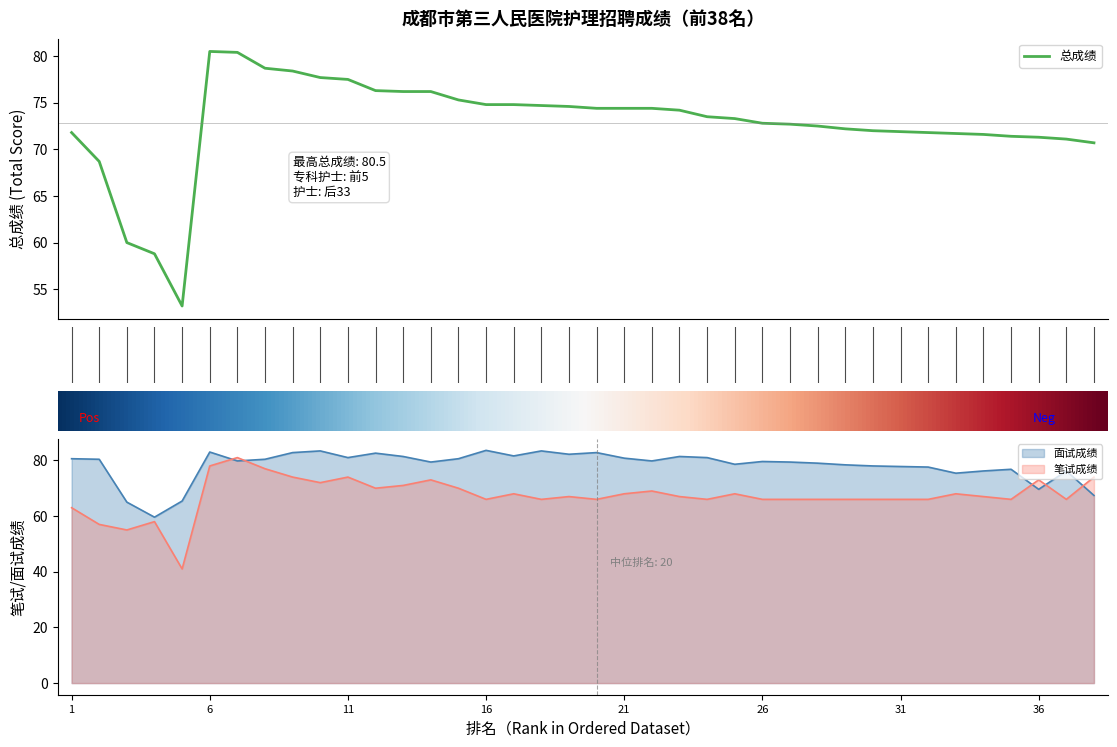

Does the chart have visible grid lines?

No